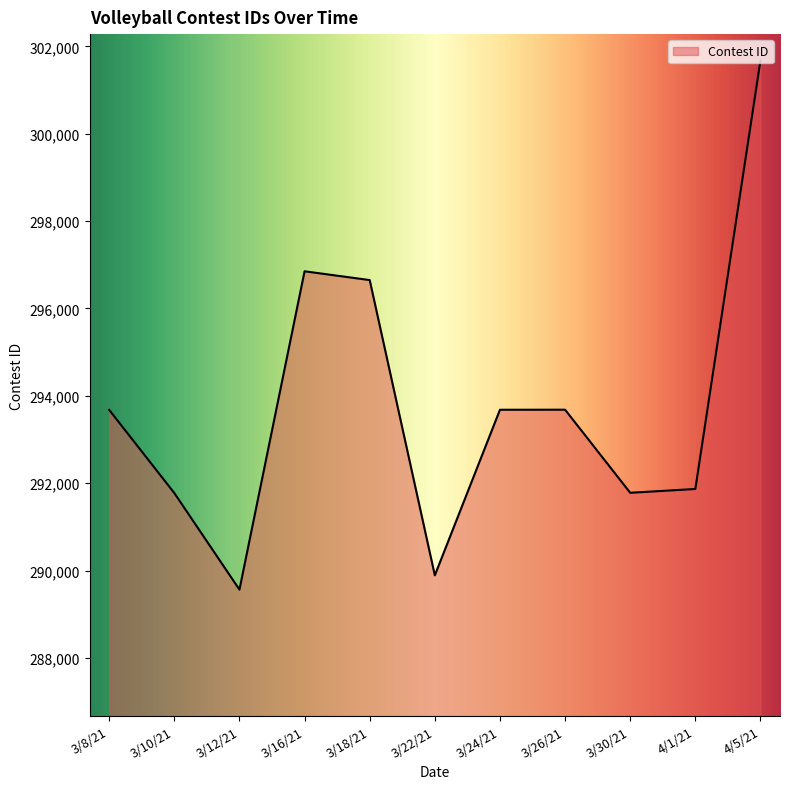

What is the maximum value shown in the chart?

301678